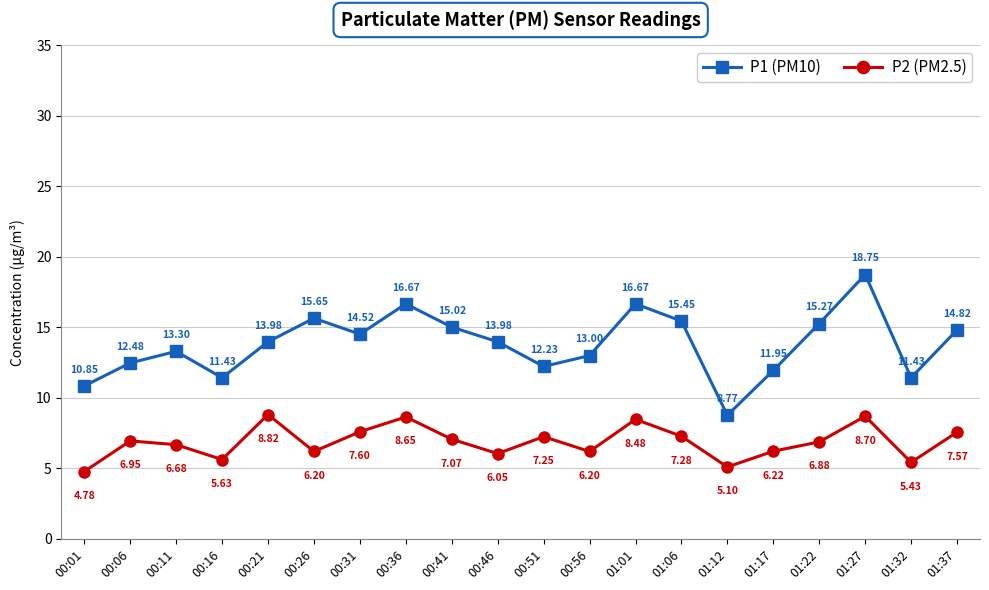

True or false: P1 (PM10) and P2 (PM2.5) cross at least once.

False